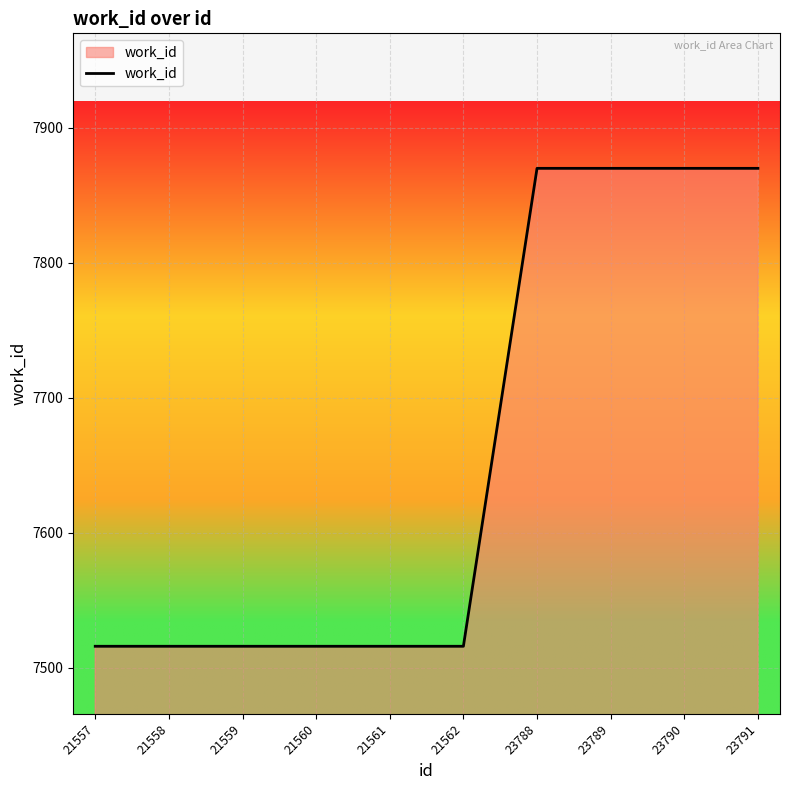

True or false: the data shows 7870 at 23791.

True